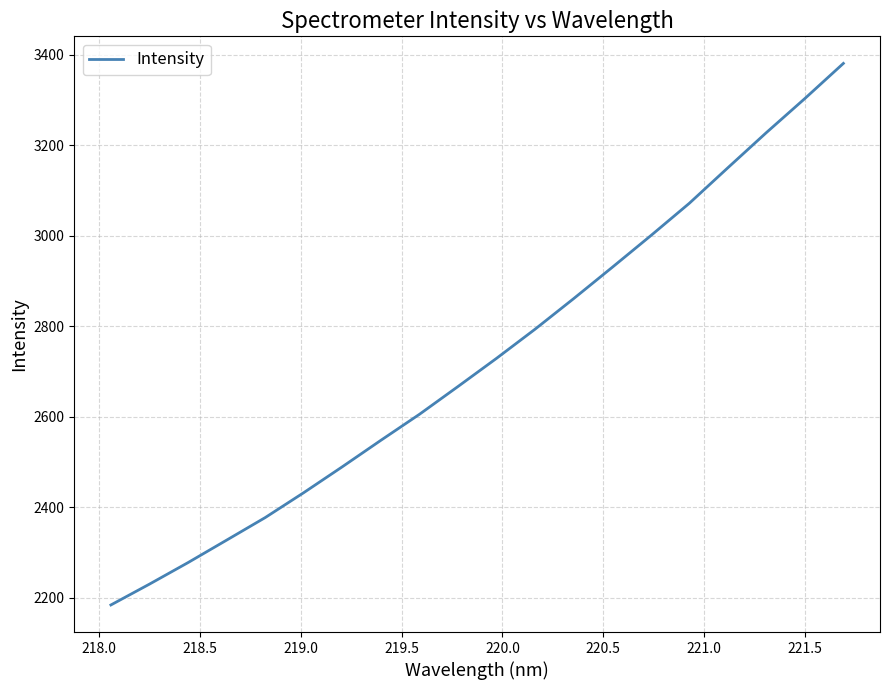

How many values are below 2728?

10